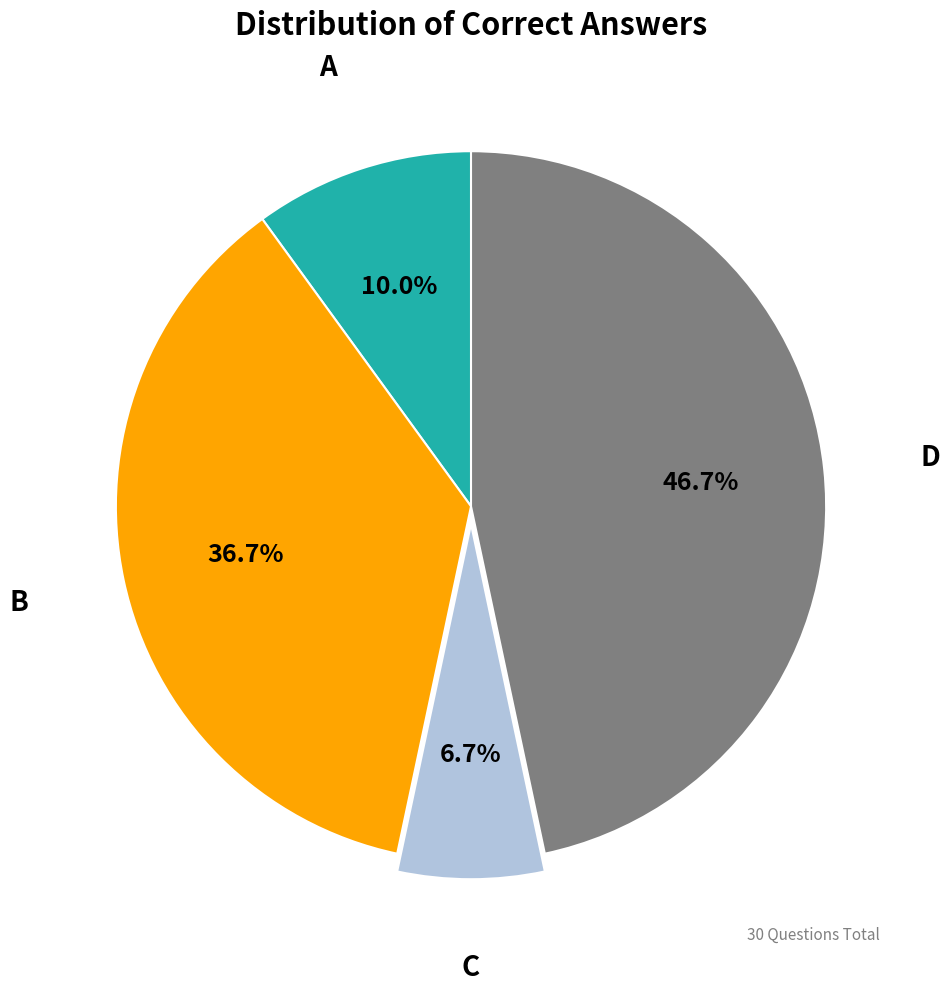

Does any single category account for the majority?

No